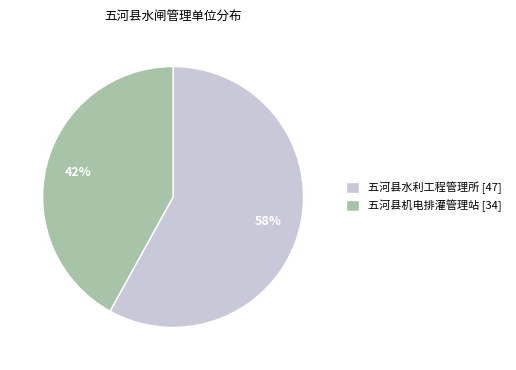

Which category accounts for the majority?

五河县水利工程管理所 [47]